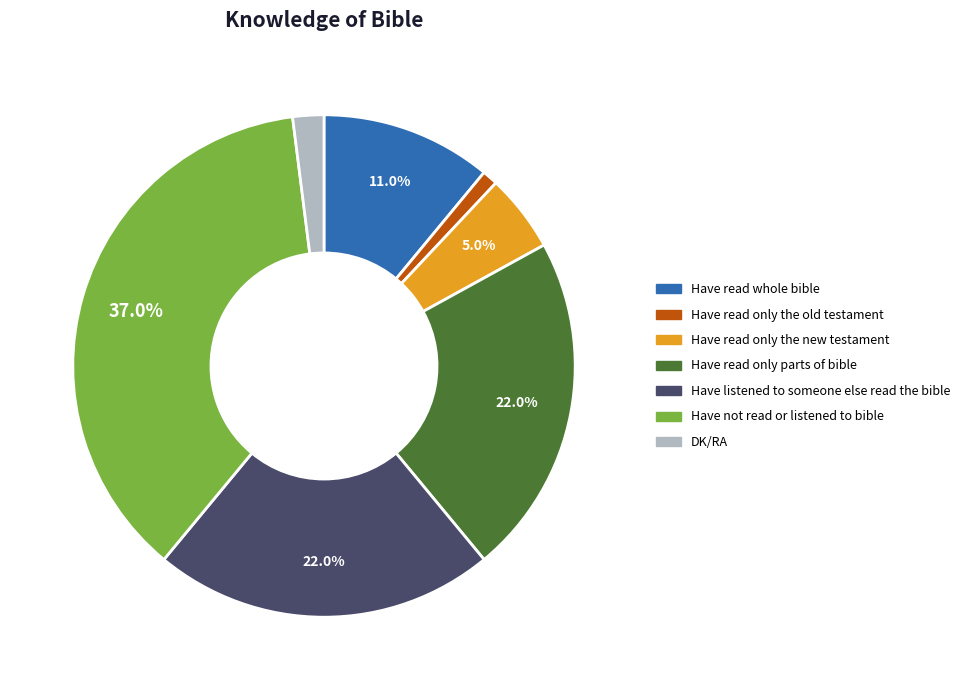

True or false: DK/RA accounts for 12% of the total.

False